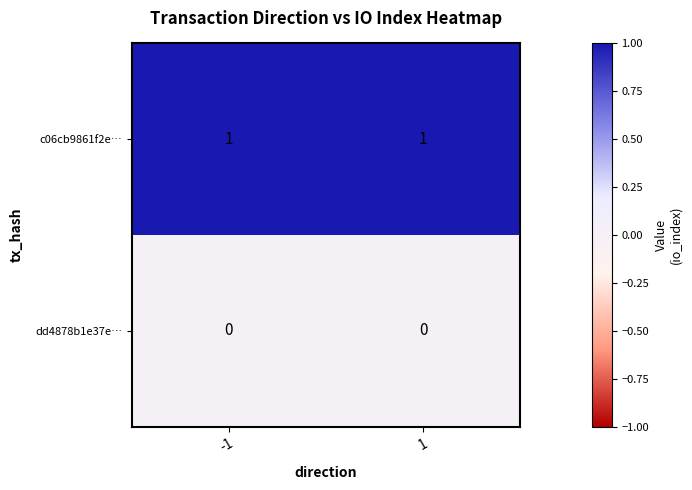

Rank the series at -1 from highest to lowest value.

c06cb9861f2e…, dd4878b1e37e…